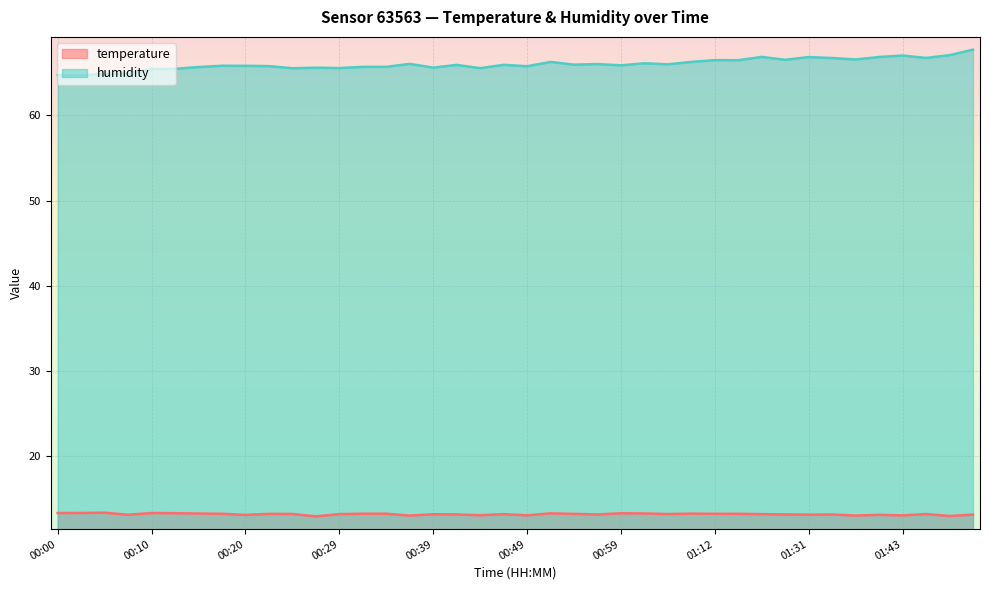

What is the difference between the highest and lowest values at 00:42?

52.8